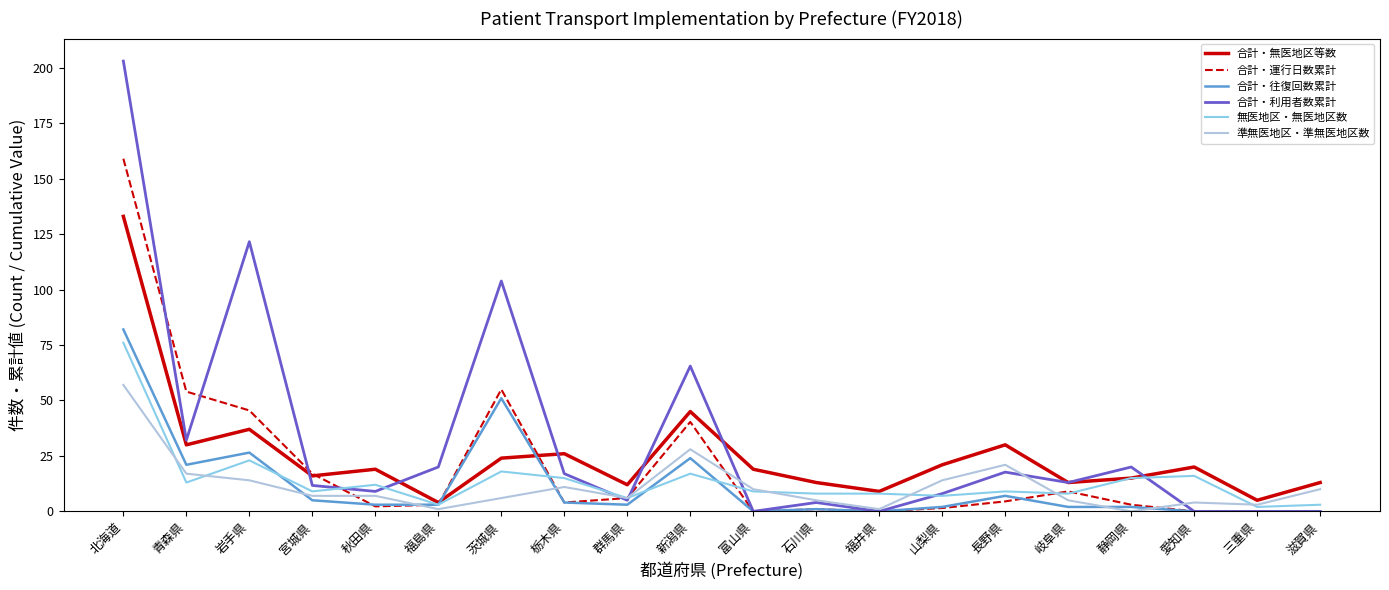

What is the maximum value for 合計・運行日数累計?

159.0